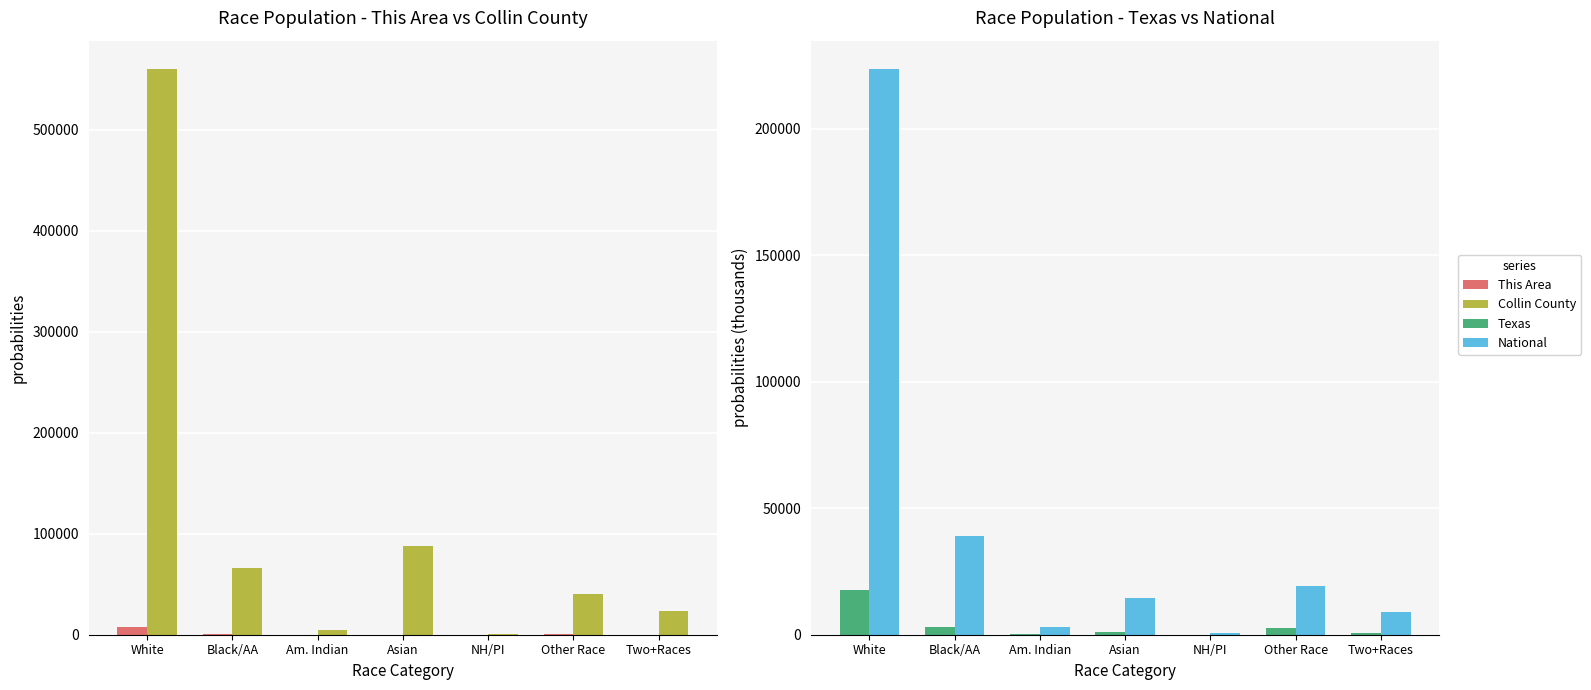

Rank the categories by Collin County value from highest to lowest.

White, Asian, Black/AA, Other Race, Two+Races, Am. Indian, NH/PI